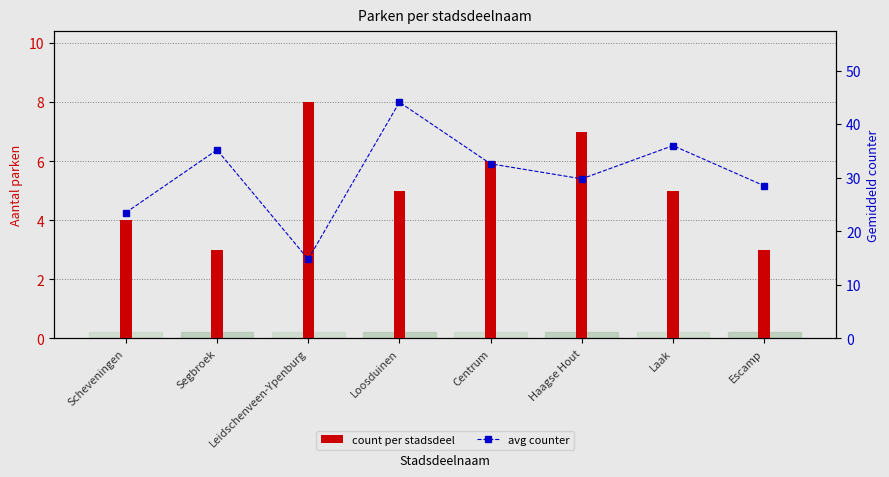

List the series in order of their overall mean, highest first.

avg counter, count per stadsdeel